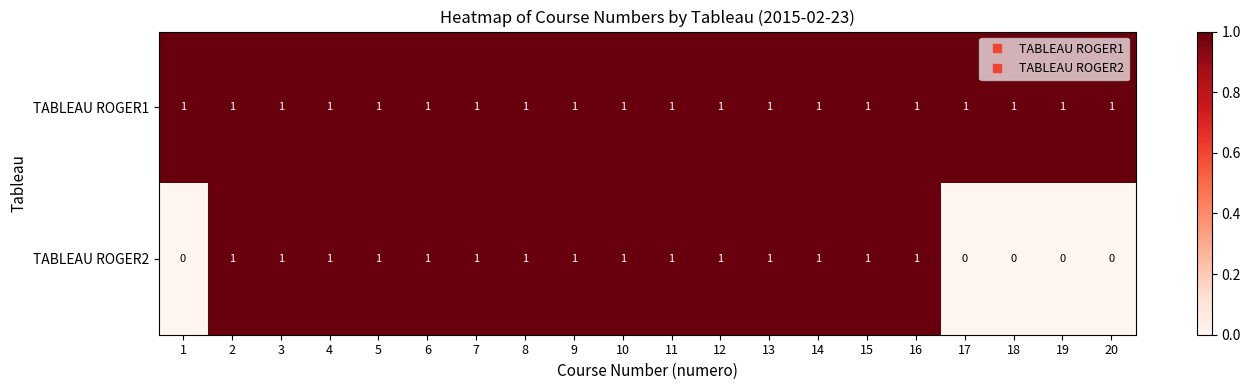

Is it true that TABLEAU ROGER2 equals 1 at 13?

True